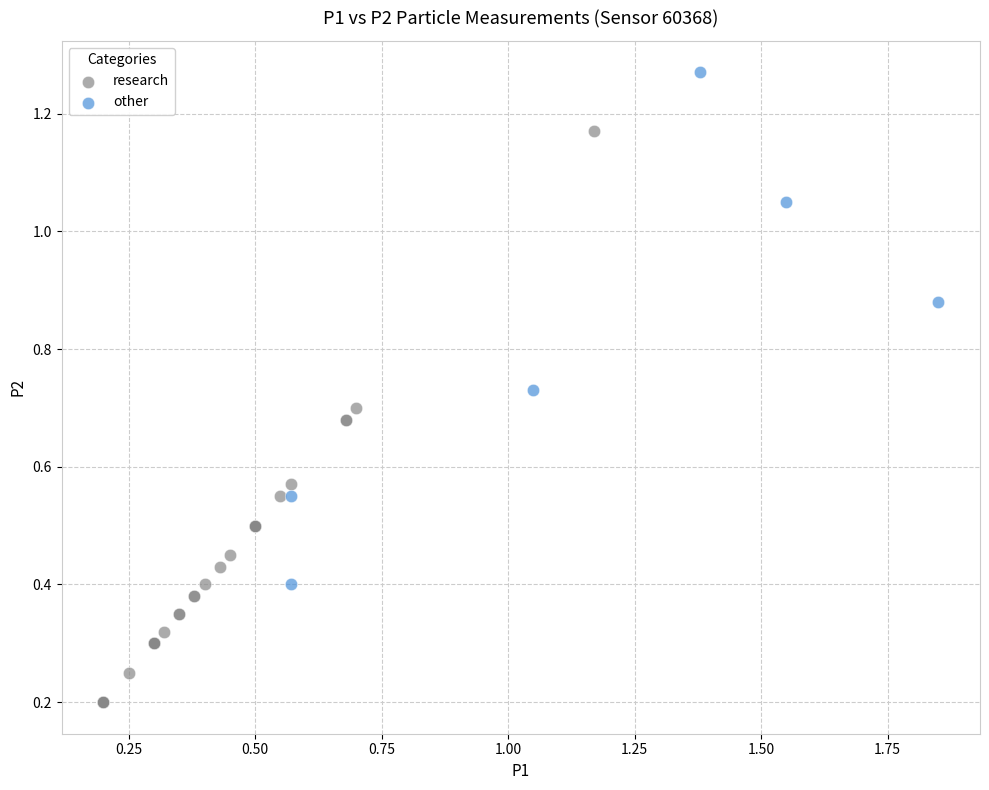

Which series contains the highest Y value?

other